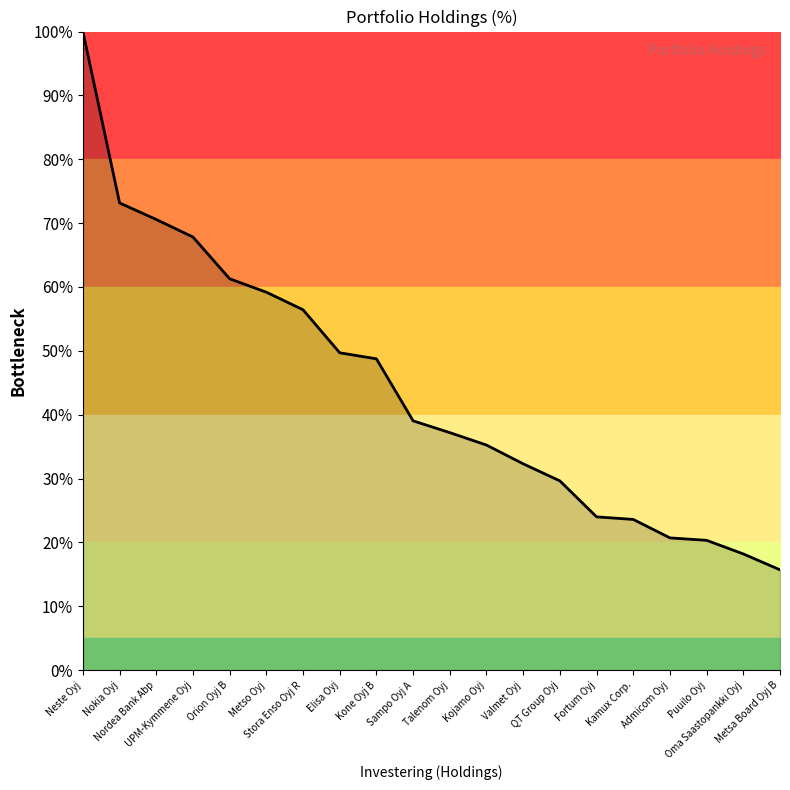

Which label corresponds to the largest value in the chart?

Neste Oyj